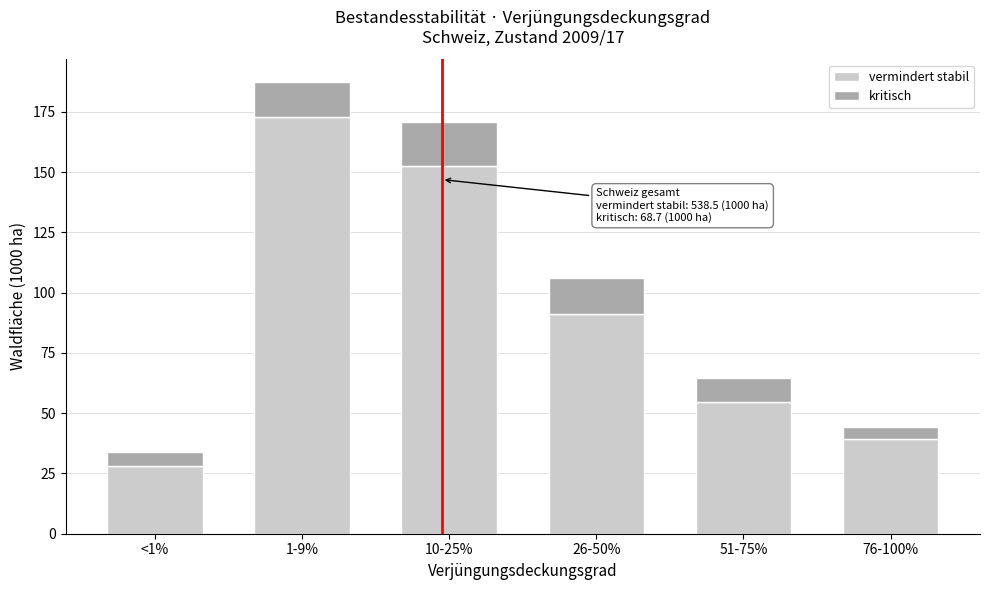

Reading left to right, list the values for the vermindert stabil series.

28.3	172.9	152.5	91.0	54.6	39.2